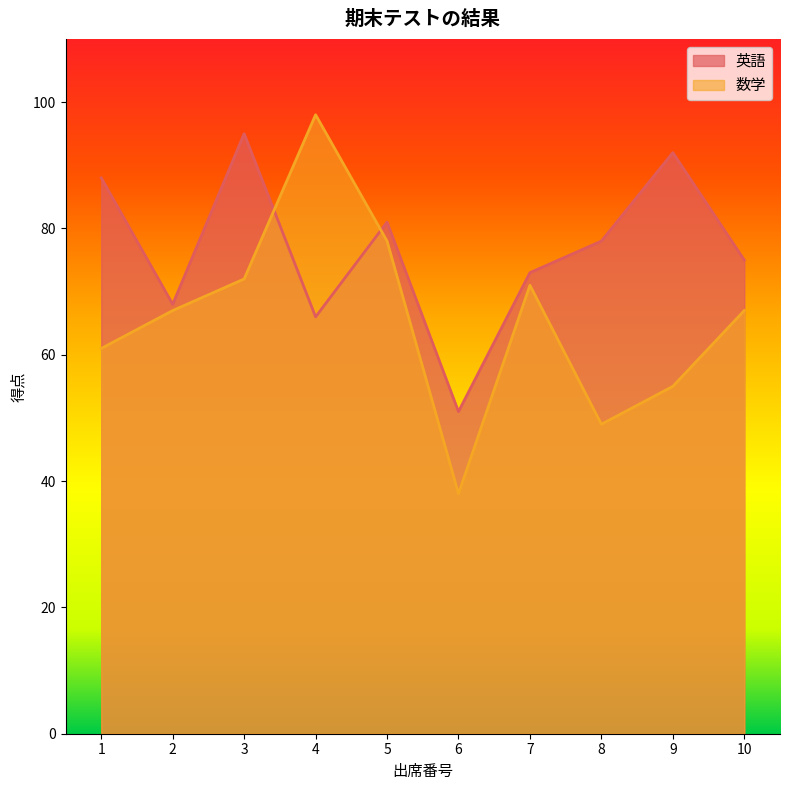

Which has a higher value, 7 or 2?

7